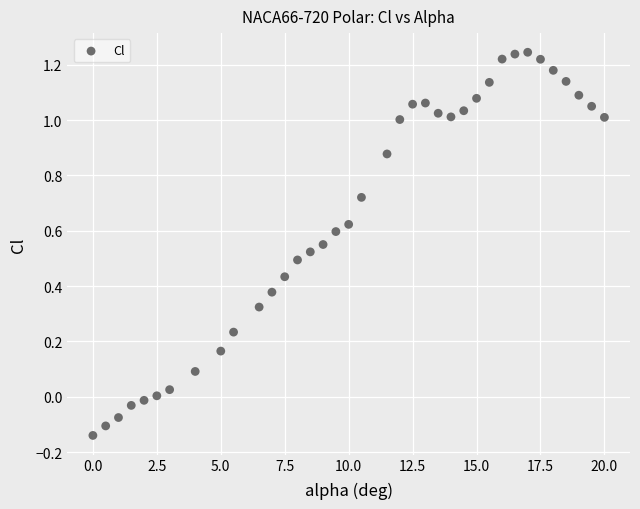

What is the range of X values (max minus min)?

20.0